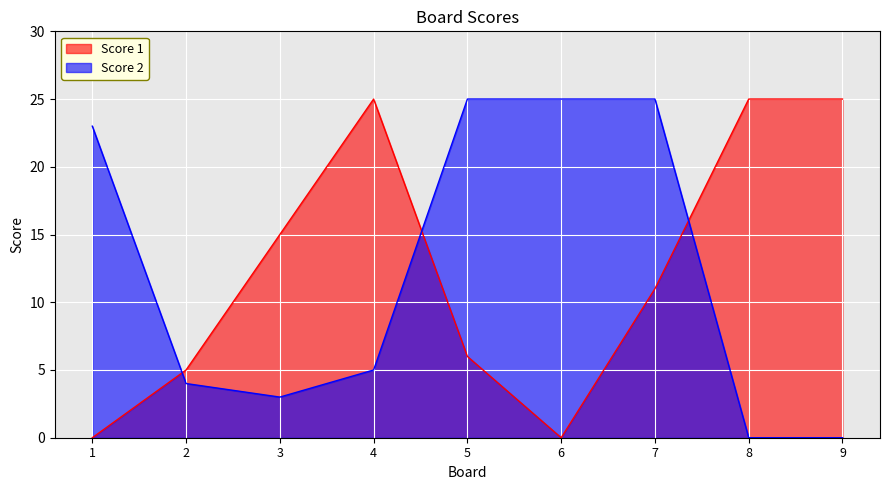

Count the number of categories in the chart.

9